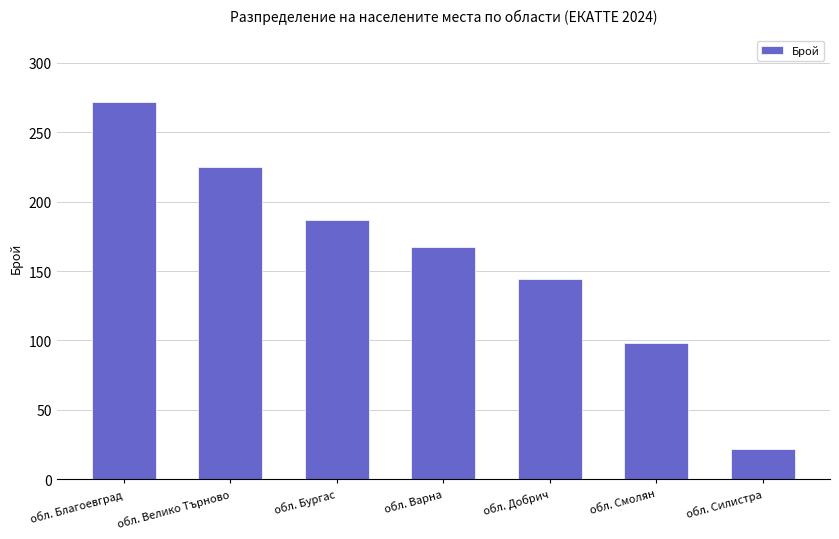

The value at обл. Благоевград is 147. True or false?

False